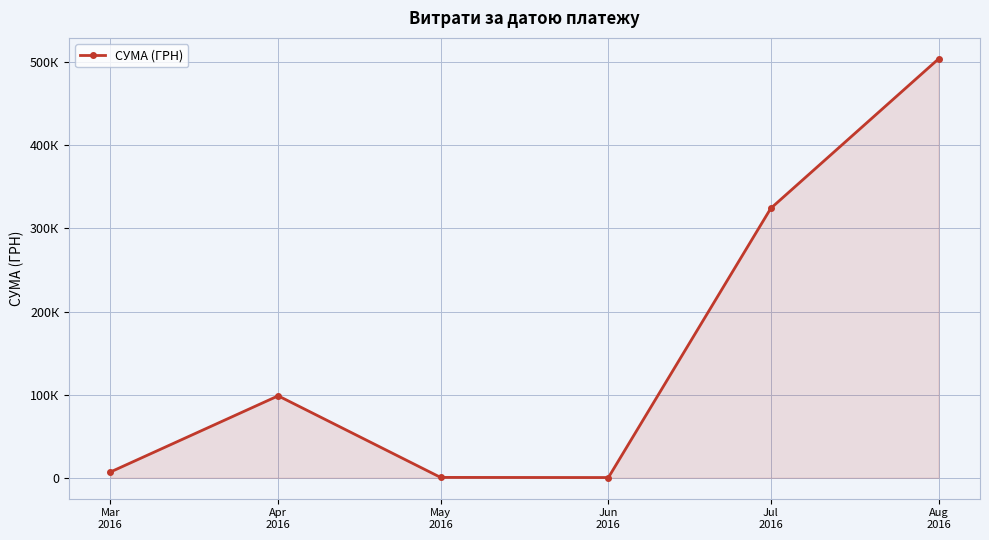

Reading left to right, list all the values displayed in this chart.

6884.9	98560.5	399.8	240.0	324204.5	504102.8